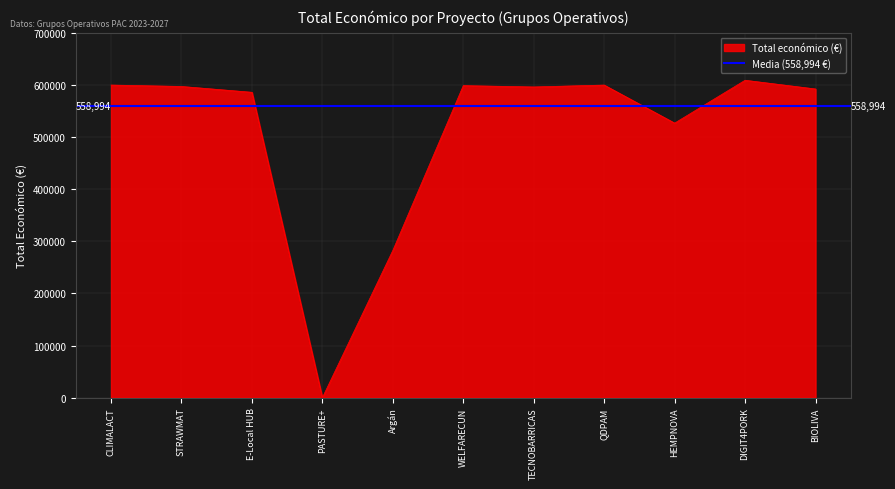

Where does the data first go above 596384?

CLIMALACT